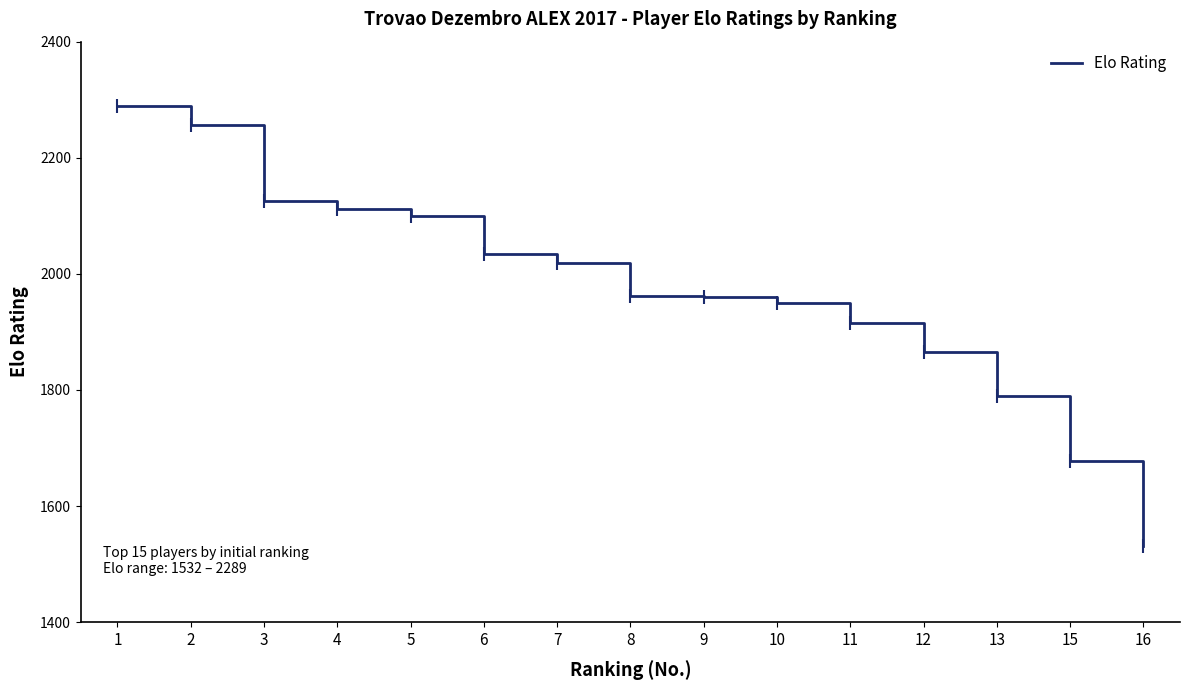

Count the number of data series in this chart.

1